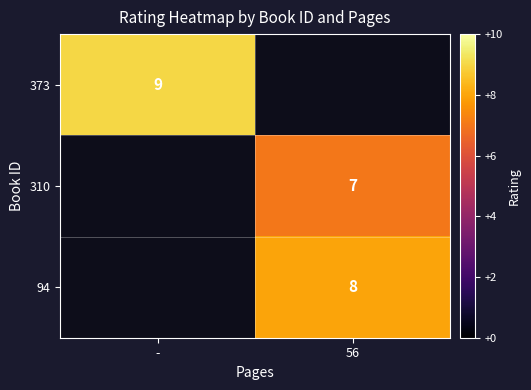

Is the value of 373 at - greater than the value of 94 at 56?

Yes